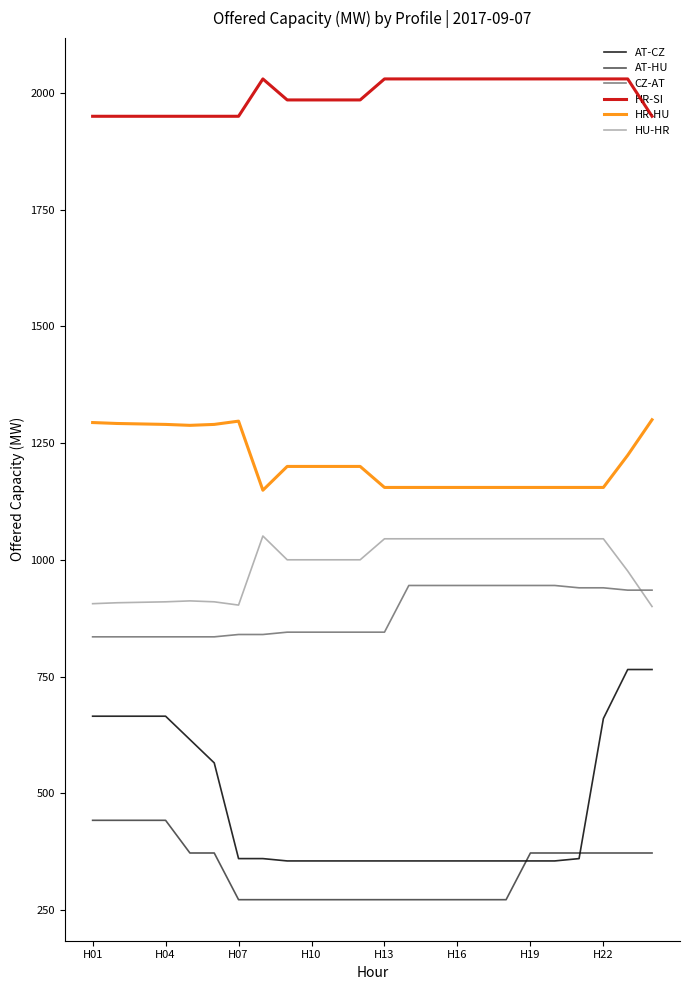

Which series has the largest range (max minus min)?

AT-CZ